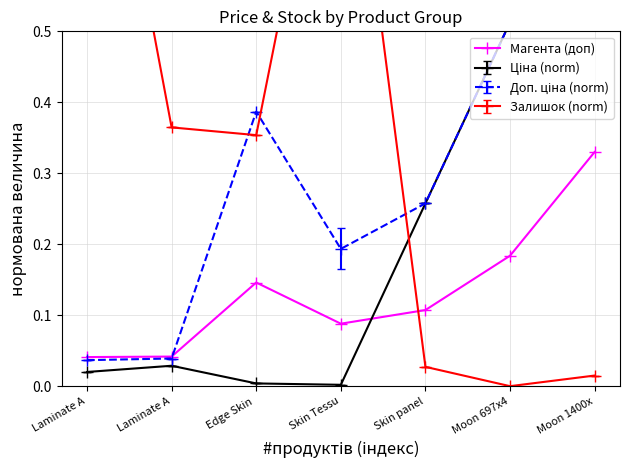

What is the average value?

0.1